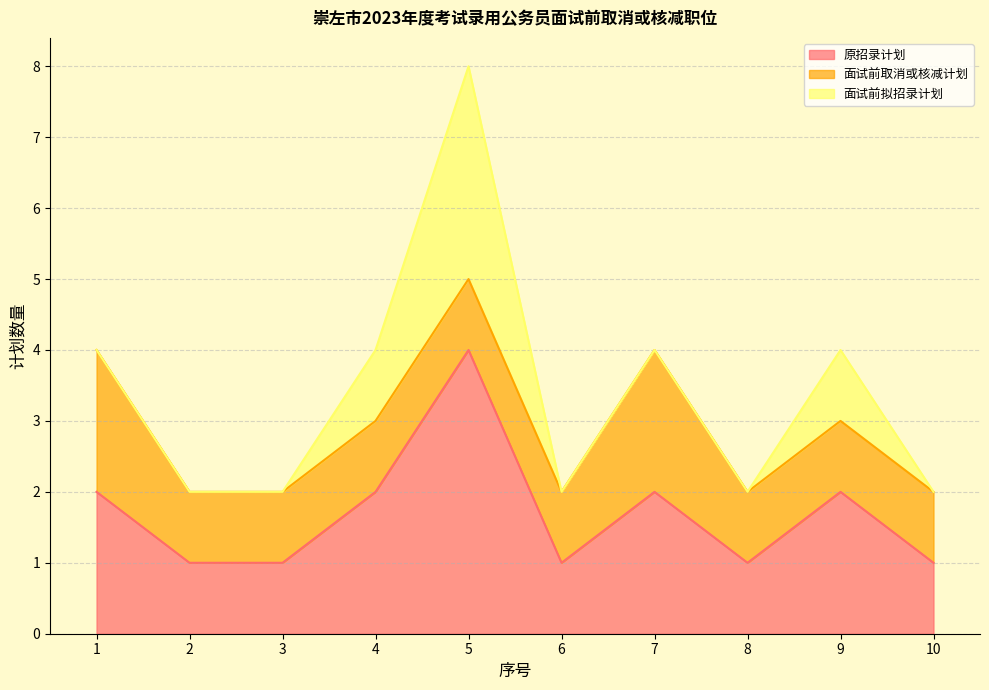

Between which two adjacent categories do 面试前取消或核减计划 and 面试前拟招录计划 first intersect?

5 and 6